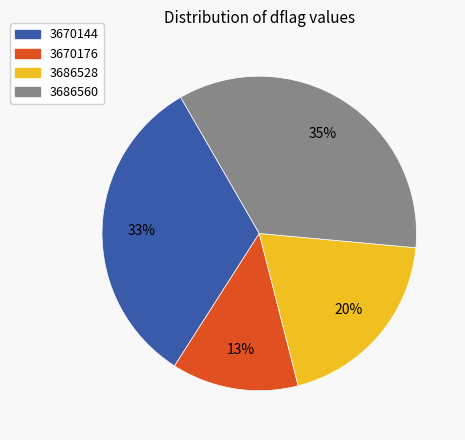

Is there a majority slice in this chart?

No